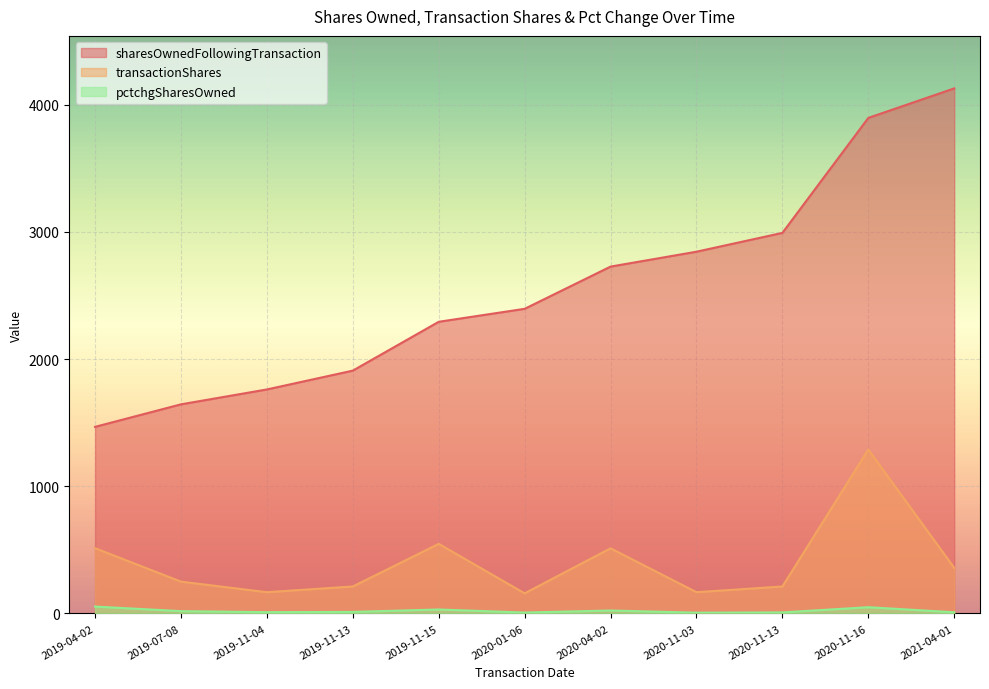

Where is sharesOwnedFollowingTransaction nearest to the value 2797?

2020-11-03